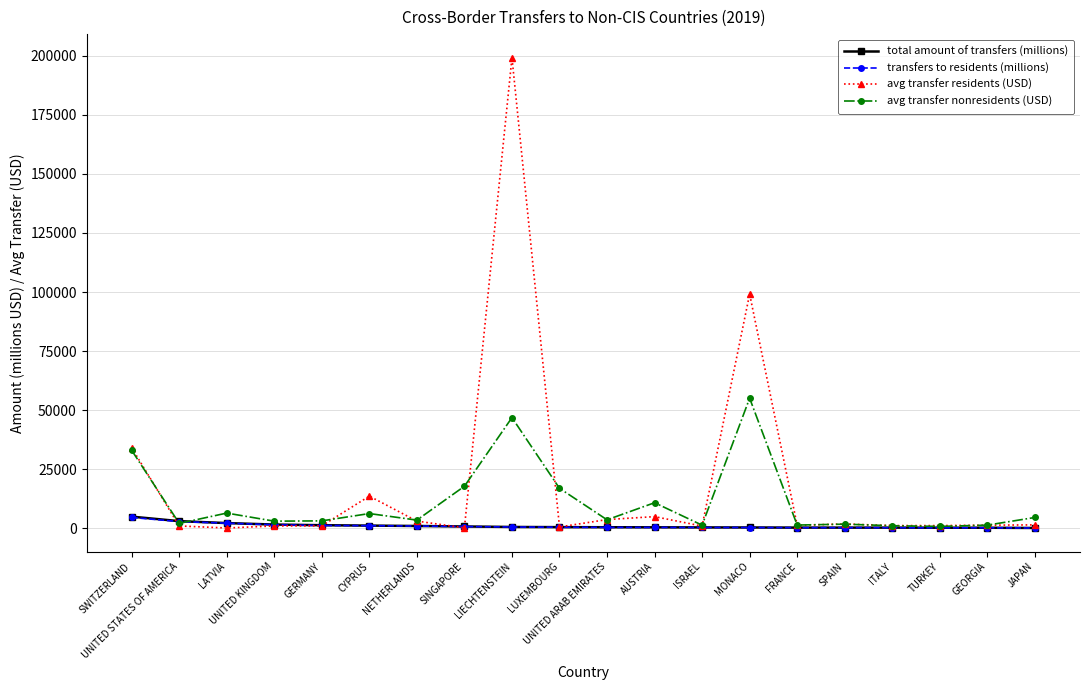

What is the minimum value shown in the chart?

34